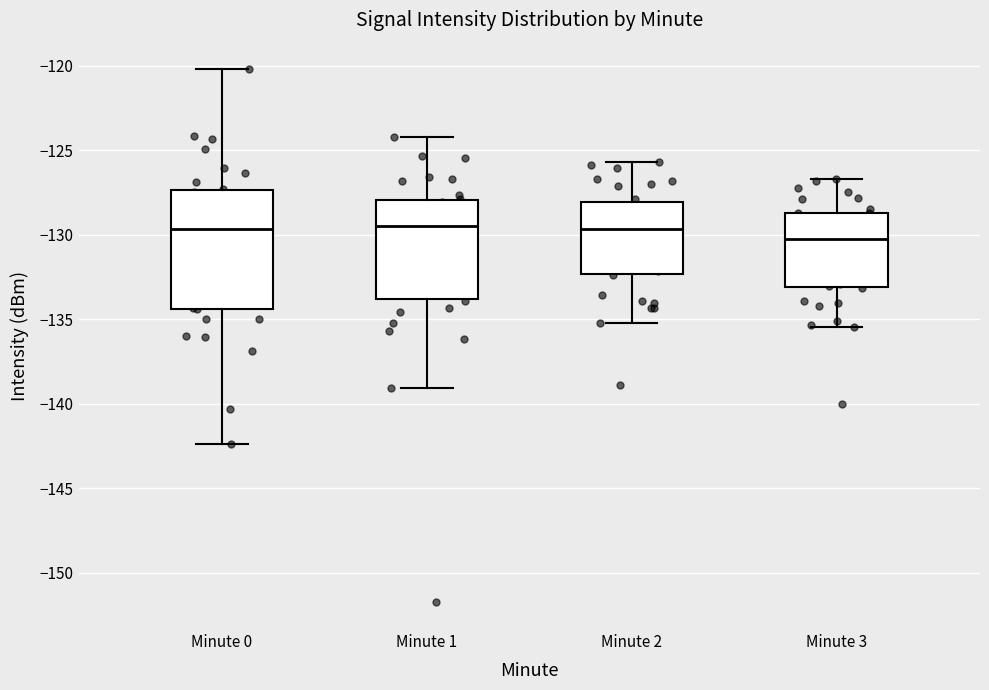

Comparing the boxes themselves (not the whiskers), which one is the tallest?

Minute 0